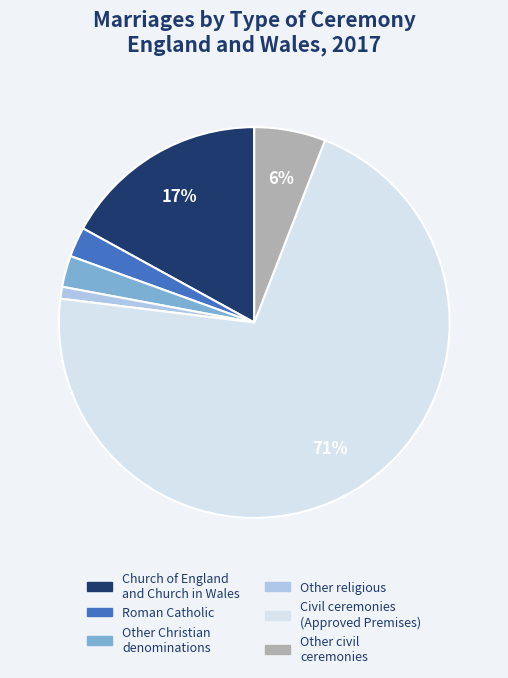

Between Civil ceremonies (Approved Premises) and Roman Catholic, which is larger?

Civil ceremonies (Approved Premises)